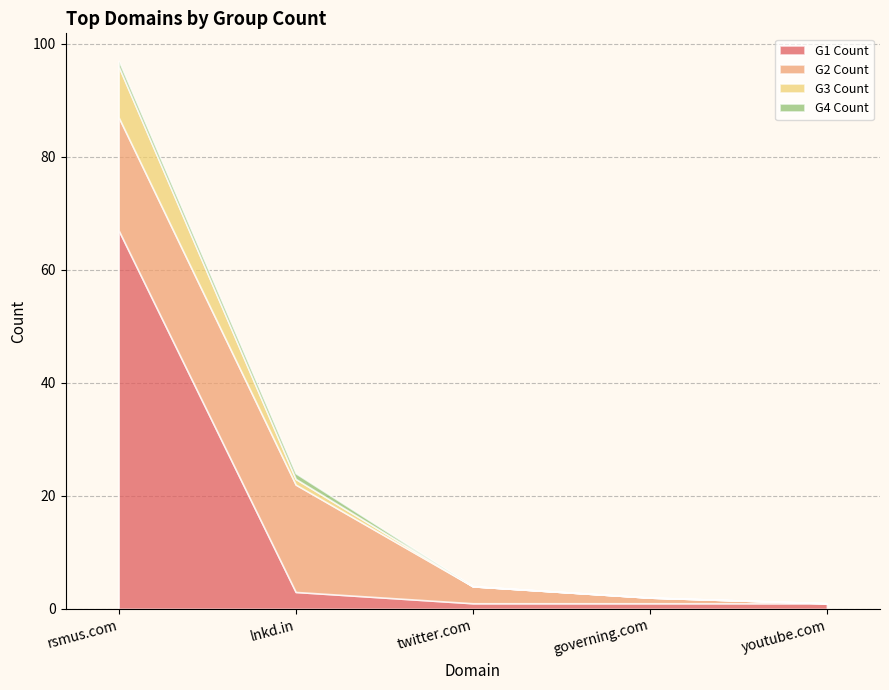

Which series changed the most between rsmus.com and lnkd.in?

G1 Count